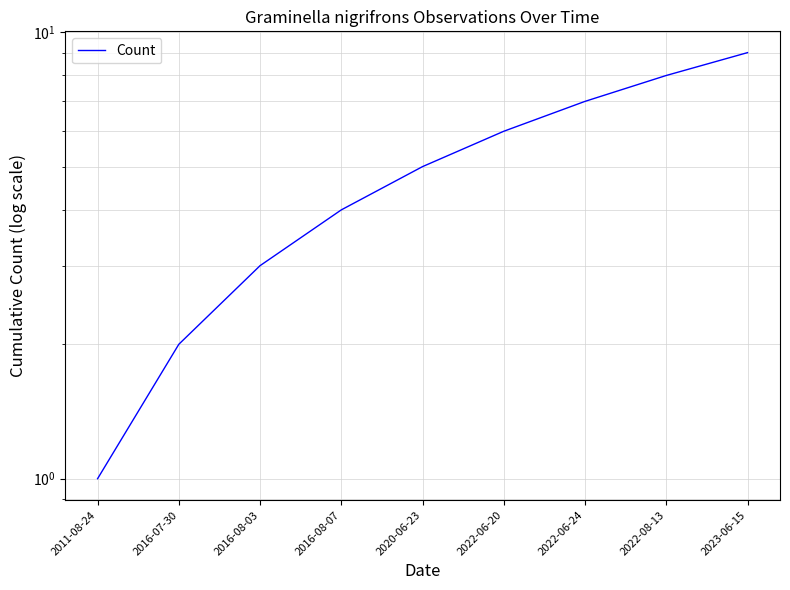

Reading left to right, transcribe all the data shown in this chart.

2011-08-24=1	2016-07-30=2	2016-08-03=3	2016-08-07=4	2020-06-23=5	2022-06-20=6	2022-06-24=7	2022-08-13=8	2023-06-15=9